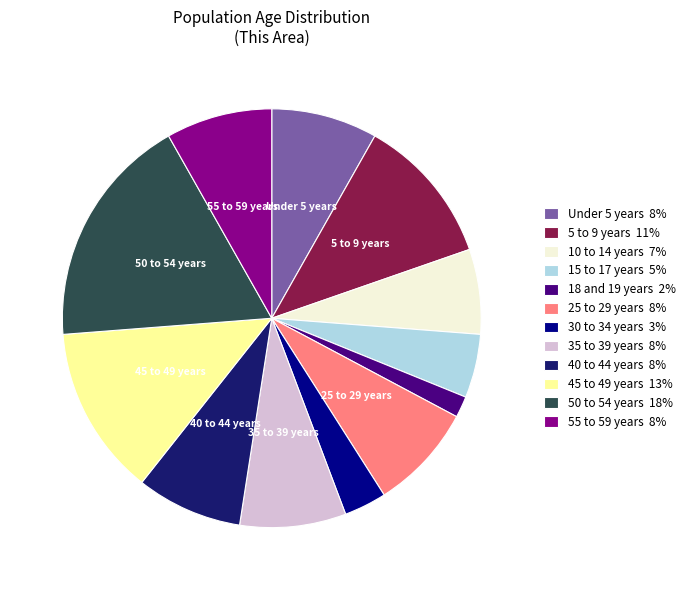

Is it true that 18 and 19 years 2% is 12% of the pie?

False